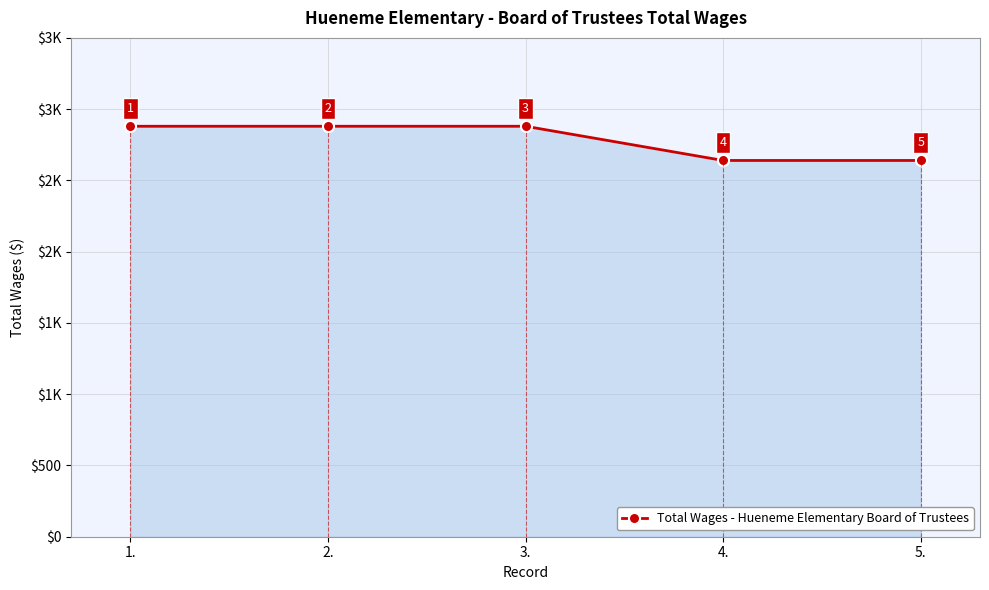

What is the label of the 1st point from the left?

1.